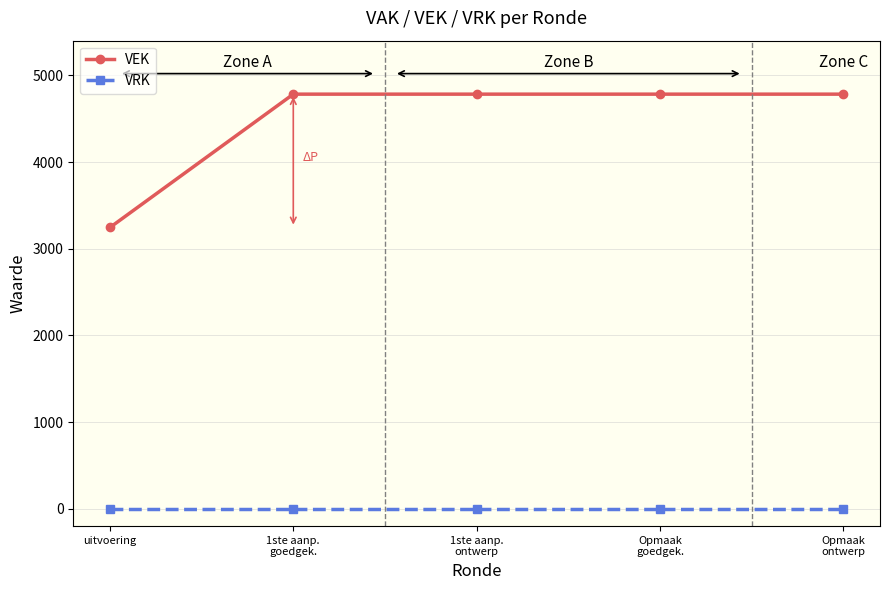

True or false: VEK and VRK cross at least once.

False